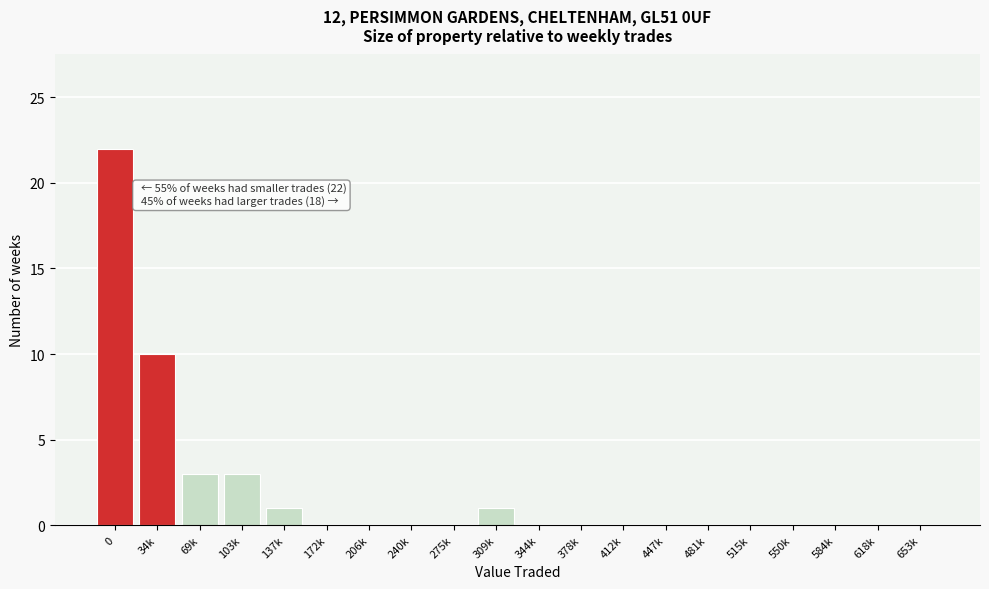

Reading left to right, extract all data points from this chart.

0=22	34k=10	69k=3	103k=3	137k=1	172k=0	206k=0	240k=0	275k=0	309k=1	344k=0	378k=0	412k=0	447k=0	481k=0	515k=0	550k=0	584k=0	618k=0	653k=0